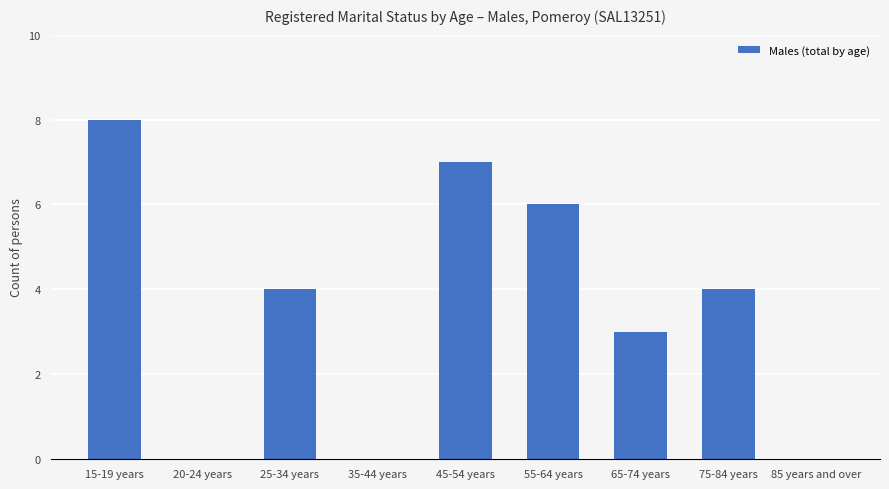

What is the greatest value displayed?

8